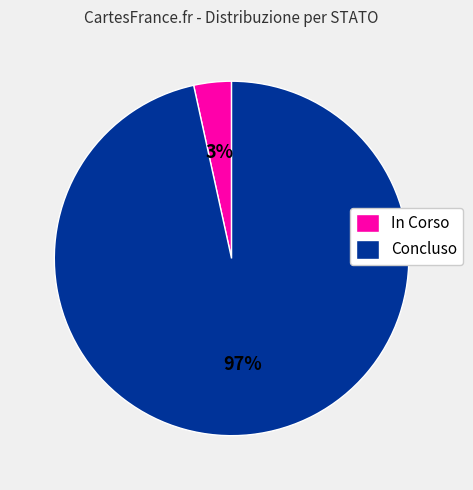

Which slice is the largest?

Concluso